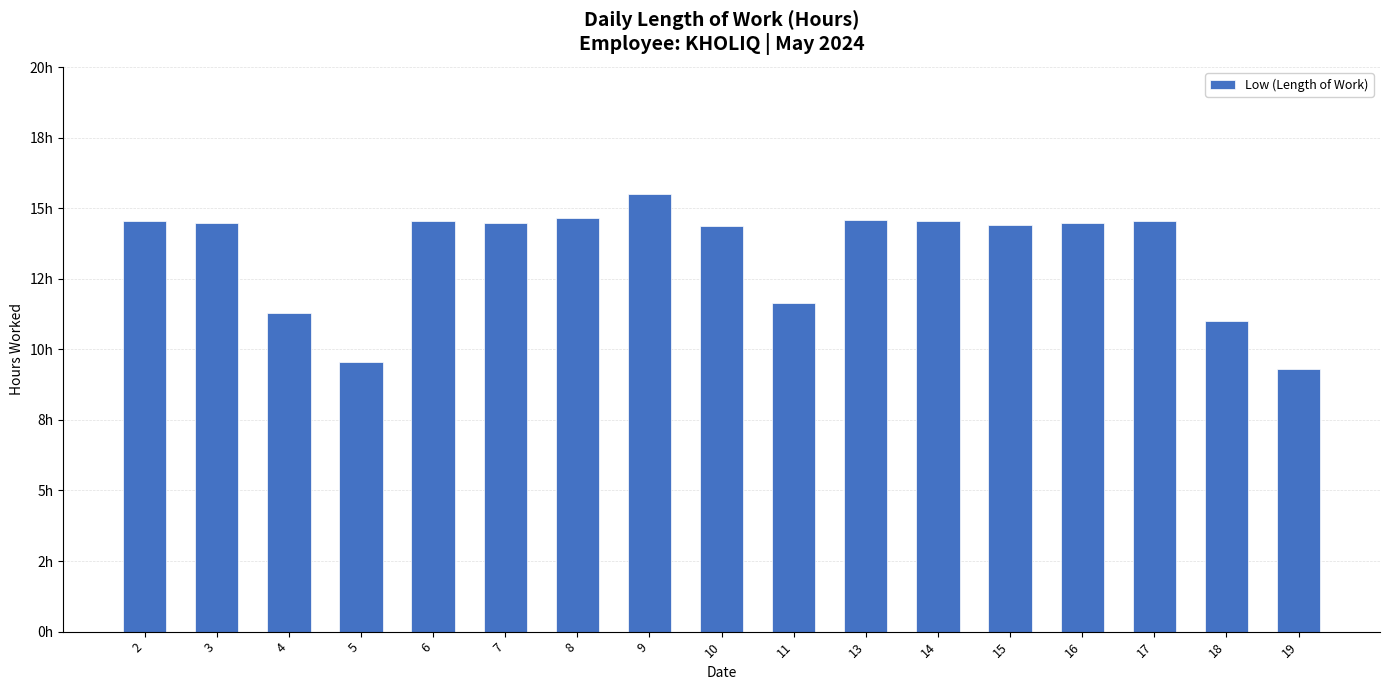

Which category has the lowest value across all series?

19